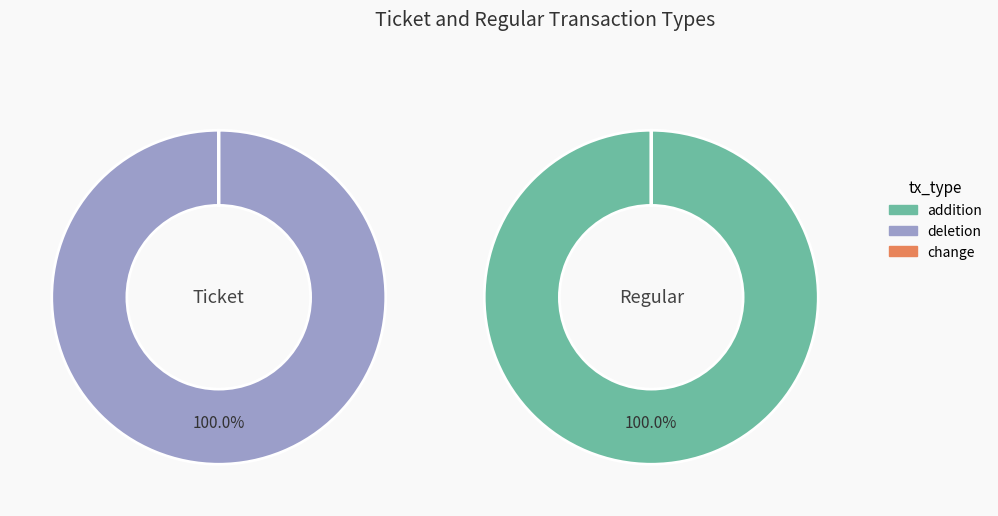

The values_ticket slice represents 1% of the pie. True or false?

False